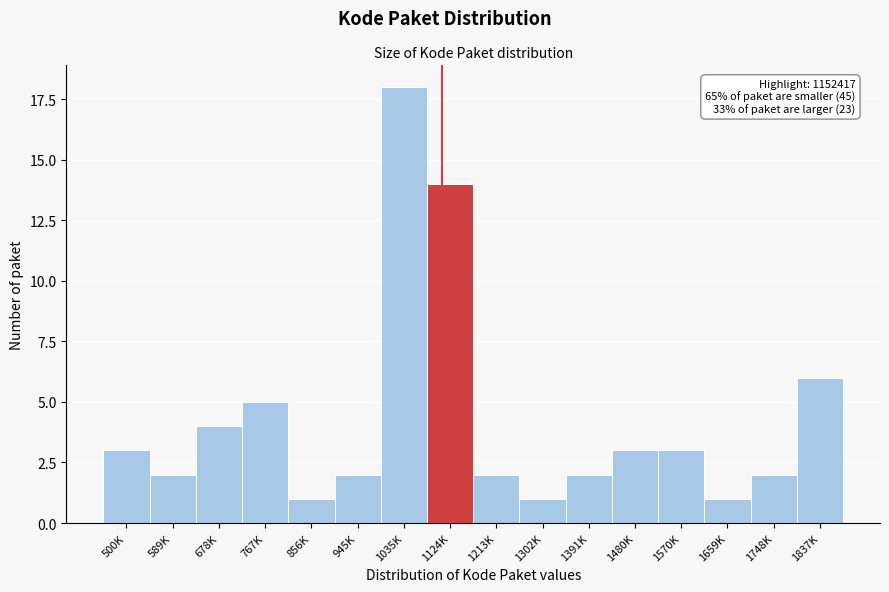

Reading right to left, extract all data points from this chart.

6	2	1	3	3	2	1	2	14	18	2	1	5	4	2	3